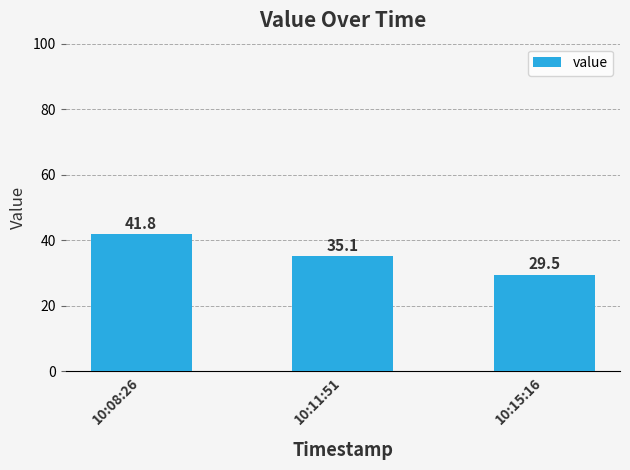

Reading right to left, what are all the values shown in this chart?

29.5	35.1	41.8